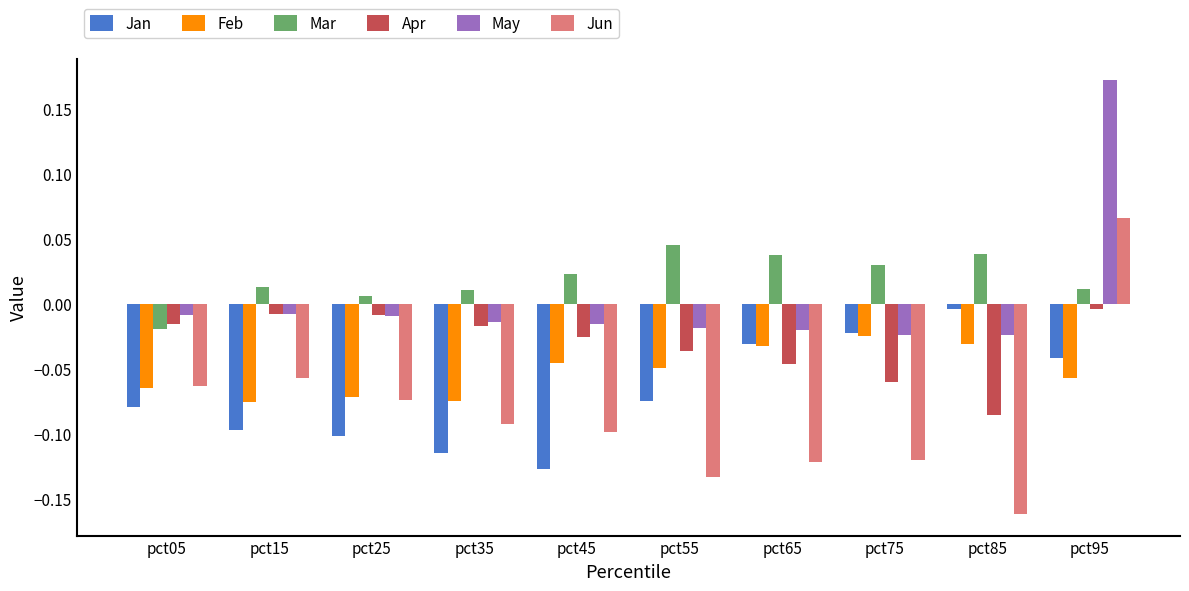

How many negative values does the Jun series have?

9